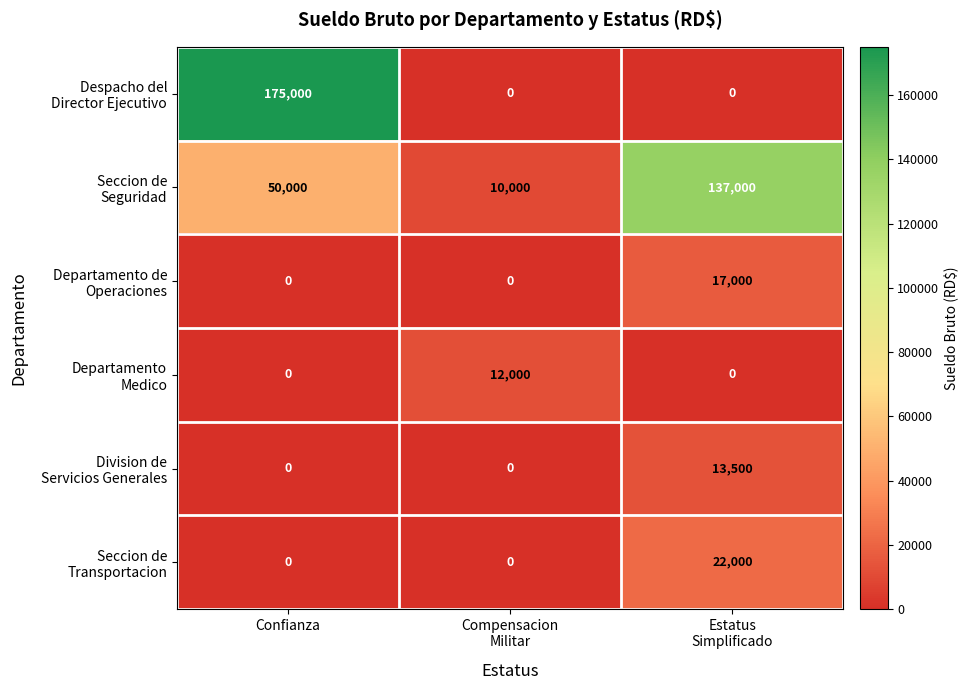

What is the total value across all series at Confianza?

225000